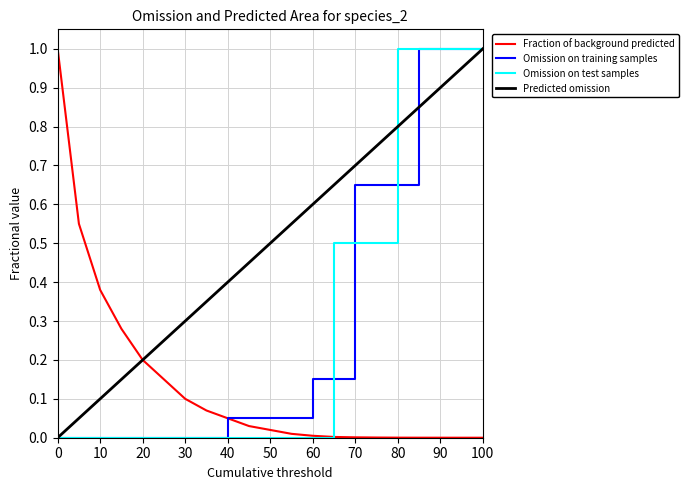

What is the highest value of the Fraction of background predicted series?

1.0